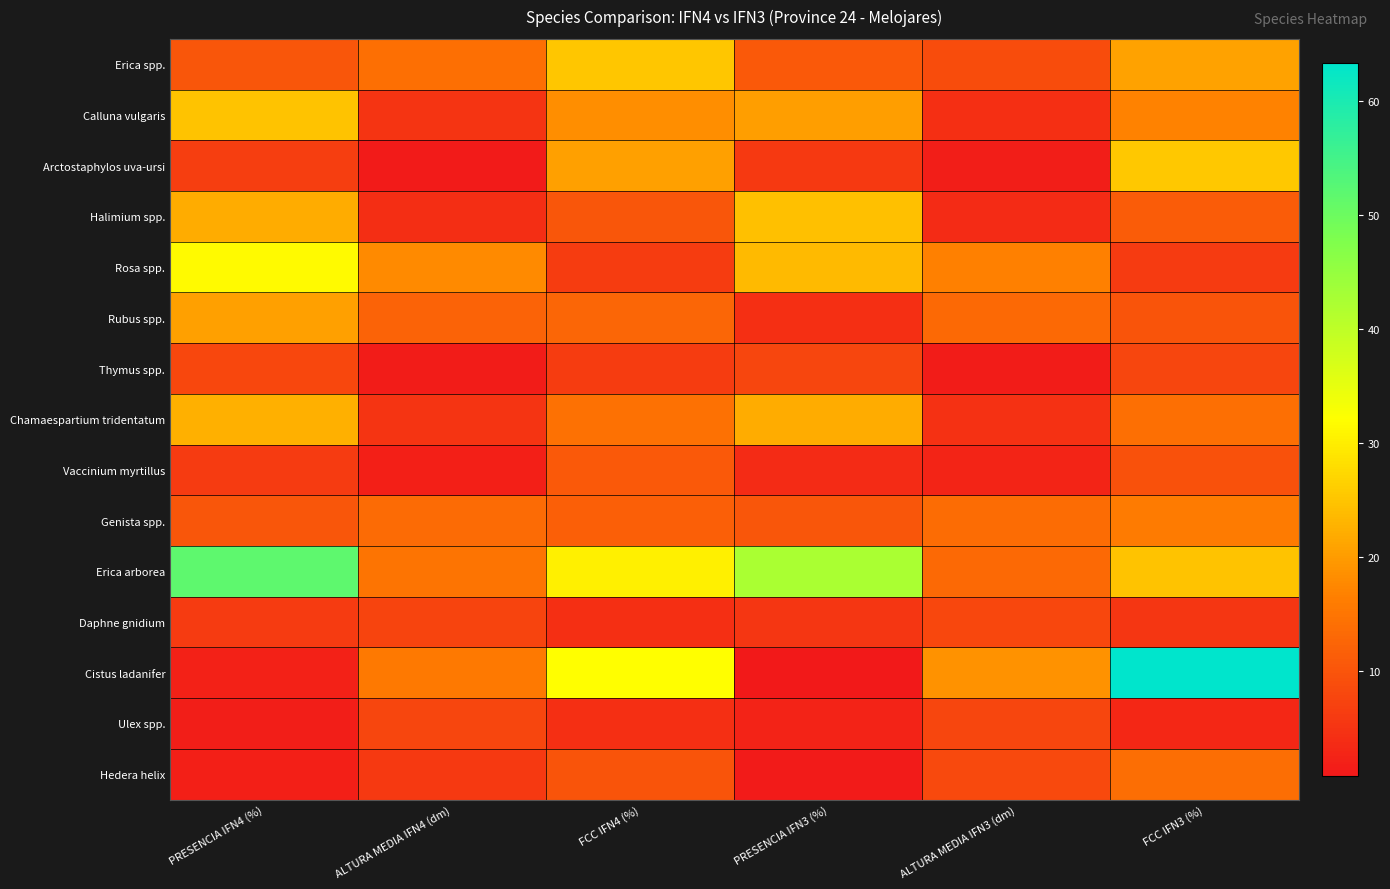

Reading left to right, transcribe all the data shown in this chart.

Erica spp.: PRESENCIA IFN4 (%)=10.3	ALTURA MEDIA IFN4 (dm)=14.2	FCC IFN4 (%)=25.1	PRESENCIA IFN3 (%)=10.8	ALTURA MEDIA IFN3 (dm)=8.7	FCC IFN3 (%)=20.8
Calluna vulgaris: PRESENCIA IFN4 (%)=24.9	ALTURA MEDIA IFN4 (dm)=5.1	FCC IFN4 (%)=18.2	PRESENCIA IFN3 (%)=20.3	ALTURA MEDIA IFN3 (dm)=4.3	FCC IFN3 (%)=16.8
Arctostaphylos uva-ursi: PRESENCIA IFN4 (%)=6.6	ALTURA MEDIA IFN4 (dm)=1.3	FCC IFN4 (%)=20.5	PRESENCIA IFN3 (%)=5.8	ALTURA MEDIA IFN3 (dm)=1.6	FCC IFN3 (%)=25.4
Halimium spp.: PRESENCIA IFN4 (%)=22.0	ALTURA MEDIA IFN4 (dm)=4.1	FCC IFN4 (%)=10.3	PRESENCIA IFN3 (%)=24.4	ALTURA MEDIA IFN3 (dm)=3.6	FCC IFN3 (%)=11.1
Rosa spp.: PRESENCIA IFN4 (%)=31.5	ALTURA MEDIA IFN4 (dm)=17.8	FCC IFN4 (%)=6.2	PRESENCIA IFN3 (%)=23.6	ALTURA MEDIA IFN3 (dm)=16.5	FCC IFN3 (%)=6.0
Rubus spp.: PRESENCIA IFN4 (%)=20.4	ALTURA MEDIA IFN4 (dm)=12.2	FCC IFN4 (%)=12.7	PRESENCIA IFN3 (%)=4.4	ALTURA MEDIA IFN3 (dm)=13.1	FCC IFN3 (%)=10.0
Thymus spp.: PRESENCIA IFN4 (%)=7.9	ALTURA MEDIA IFN4 (dm)=1.5	FCC IFN4 (%)=6.4	PRESENCIA IFN3 (%)=7.8	ALTURA MEDIA IFN3 (dm)=1.6	FCC IFN3 (%)=7.9
Chamaespartium tridentatum: PRESENCIA IFN4 (%)=22.5	ALTURA MEDIA IFN4 (dm)=5.2	FCC IFN4 (%)=14.3	PRESENCIA IFN3 (%)=21.9	ALTURA MEDIA IFN3 (dm)=4.7	FCC IFN3 (%)=14.2
Vaccinium myrtillus: PRESENCIA IFN4 (%)=6.1	ALTURA MEDIA IFN4 (dm)=2.0	FCC IFN4 (%)=10.7	PRESENCIA IFN3 (%)=3.6	ALTURA MEDIA IFN3 (dm)=2.6	FCC IFN3 (%)=9.5
Genista spp.: PRESENCIA IFN4 (%)=10.3	ALTURA MEDIA IFN4 (dm)=13.4	FCC IFN4 (%)=11.7	PRESENCIA IFN3 (%)=10.3	ALTURA MEDIA IFN3 (dm)=13.6	FCC IFN3 (%)=15.9
Erica arborea: PRESENCIA IFN4 (%)=51.9	ALTURA MEDIA IFN4 (dm)=14.8	FCC IFN4 (%)=30.3	PRESENCIA IFN3 (%)=42.5	ALTURA MEDIA IFN3 (dm)=13.1	FCC IFN3 (%)=24.8
Daphne gnidium: PRESENCIA IFN4 (%)=6.1	ALTURA MEDIA IFN4 (dm)=7.6	FCC IFN4 (%)=4.3	PRESENCIA IFN3 (%)=5.3	ALTURA MEDIA IFN3 (dm)=8.1	FCC IFN3 (%)=5.3
Cistus ladanifer: PRESENCIA IFN4 (%)=2.1	ALTURA MEDIA IFN4 (dm)=15.5	FCC IFN4 (%)=31.9	PRESENCIA IFN3 (%)=0.8	ALTURA MEDIA IFN3 (dm)=18.7	FCC IFN3 (%)=63.3
Ulex spp.: PRESENCIA IFN4 (%)=1.6	ALTURA MEDIA IFN4 (dm)=7.7	FCC IFN4 (%)=4.3	PRESENCIA IFN3 (%)=2.5	ALTURA MEDIA IFN3 (dm)=7.8	FCC IFN3 (%)=3.2
Hedera helix: PRESENCIA IFN4 (%)=1.9	ALTURA MEDIA IFN4 (dm)=6.0	FCC IFN4 (%)=10.0	PRESENCIA IFN3 (%)=1.1	ALTURA MEDIA IFN3 (dm)=8.3	FCC IFN3 (%)=14.0